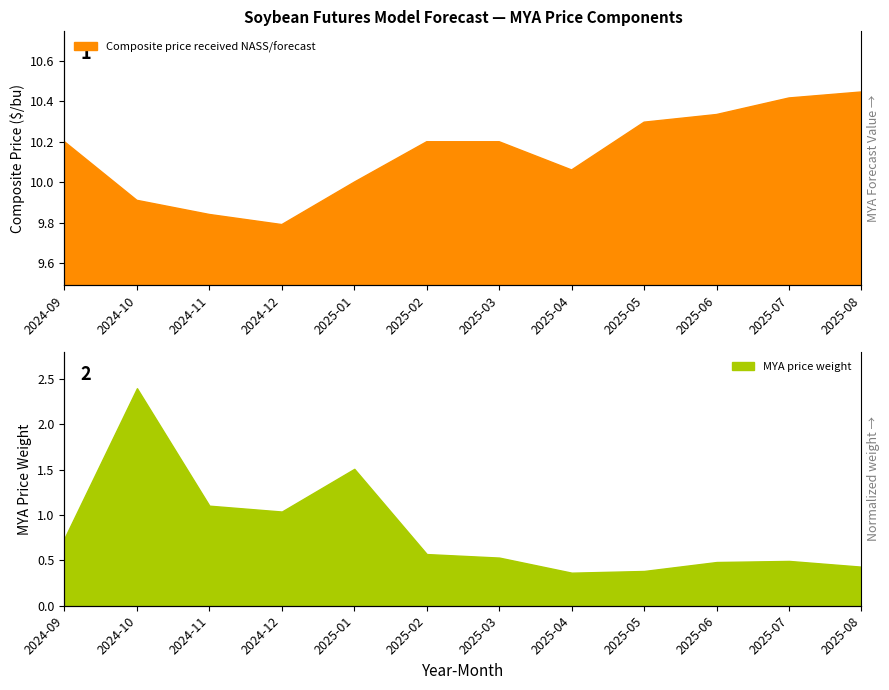

Read the Composite price received NASS/forecast value at 2025-05.

10.3